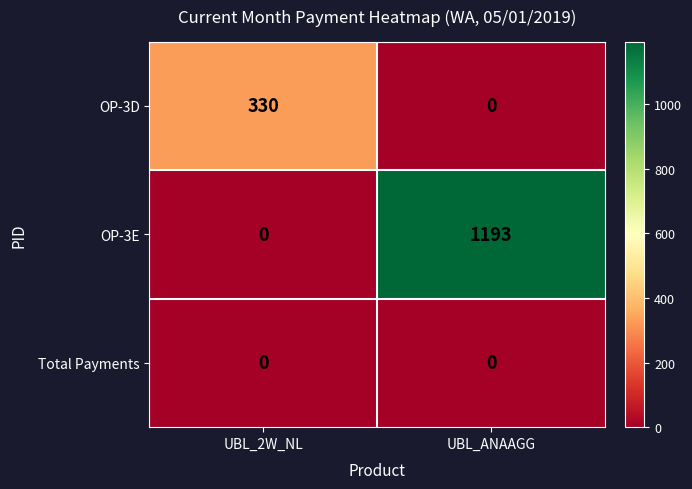

Is it true that OP-3D equals 90 at UBL_2W_NL?

False